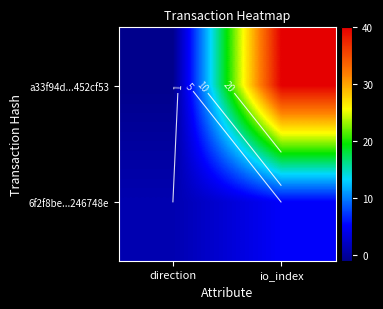

What is the smallest value displayed?

-1